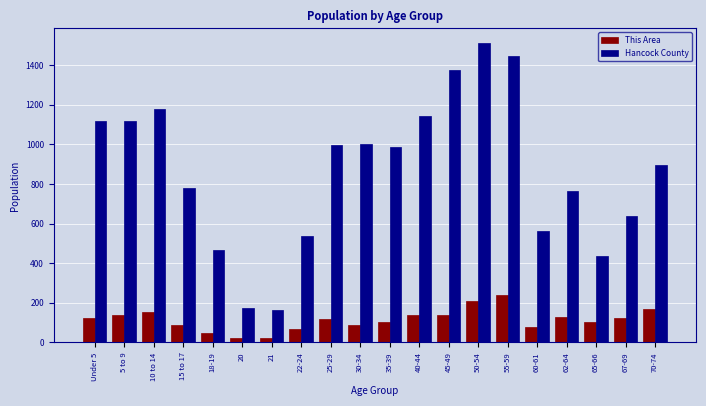

List the series in order of their overall mean, lowest first.

This Area, Hancock County